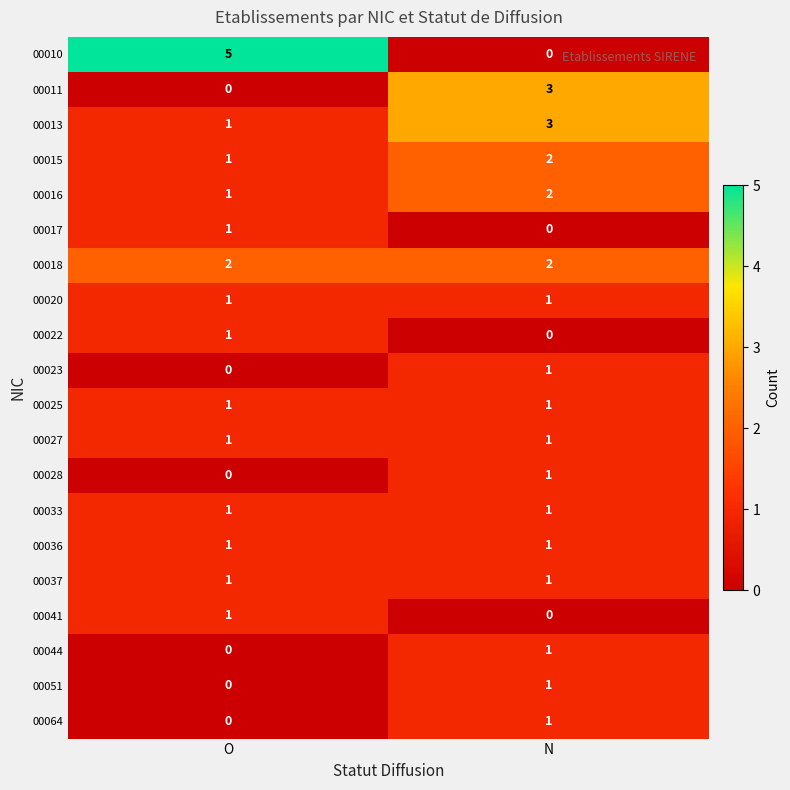

Which series changed the most between O and N?

00010